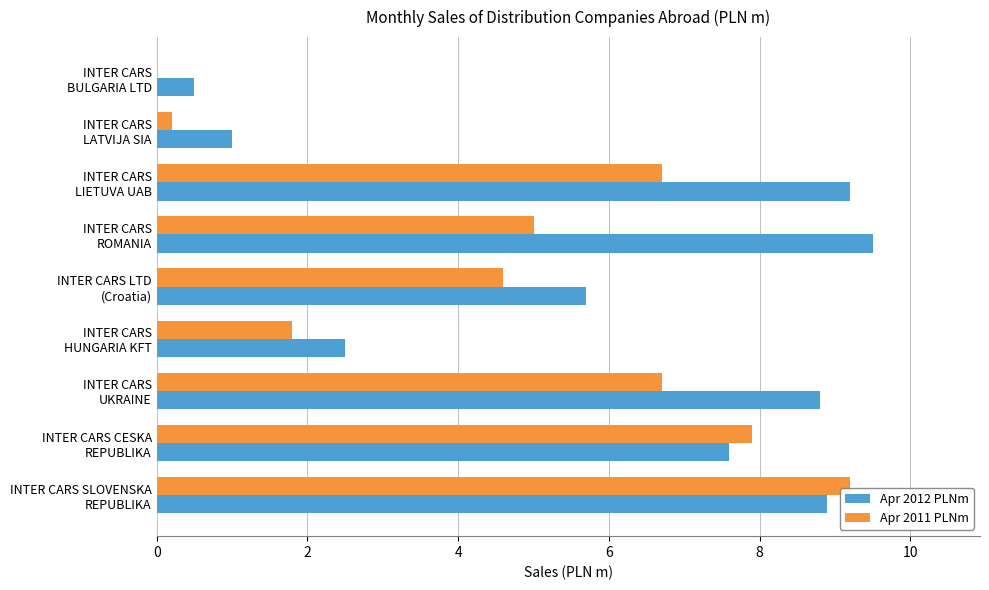

What is the sum of all Apr 2012 PLNm values?

53.7